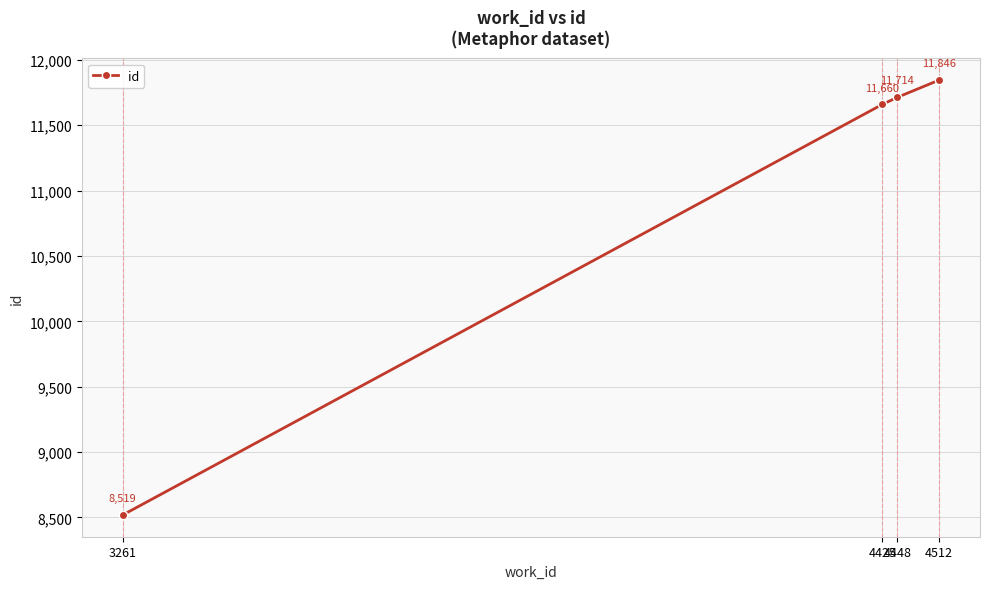

True or false: there are more than 0 points higher than both neighbors.

False